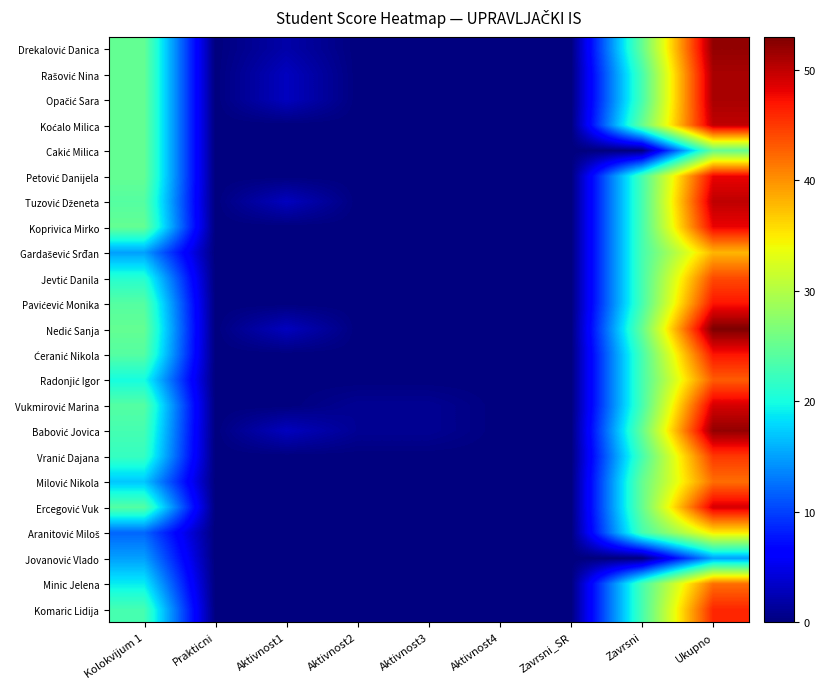

What is the spread (max minus min) of values at Aktivnost1?

3